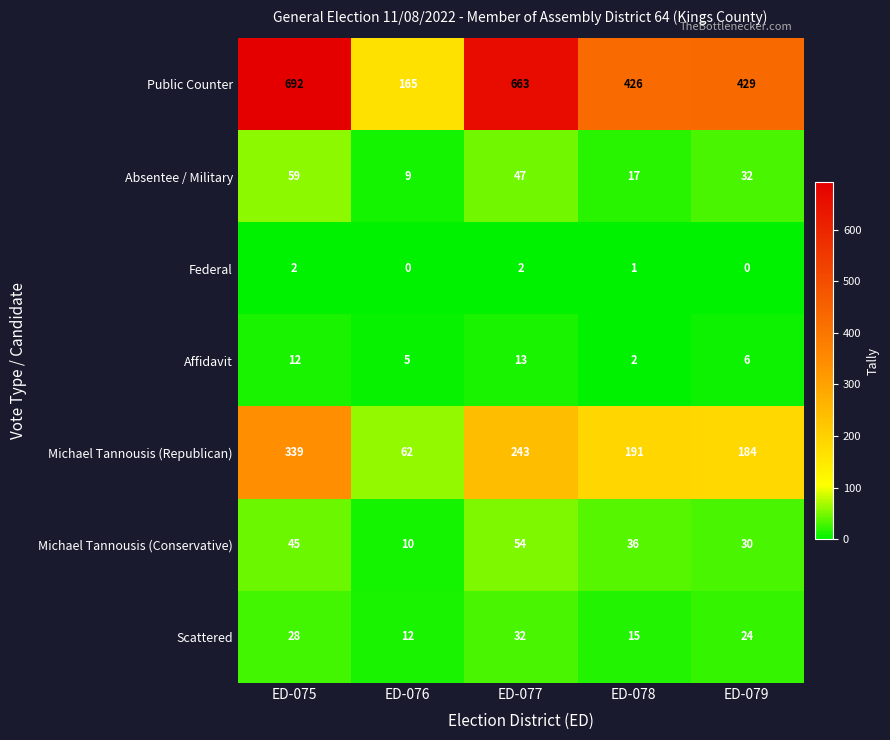

At which category does the chart reach its peak across all series?

ED-075